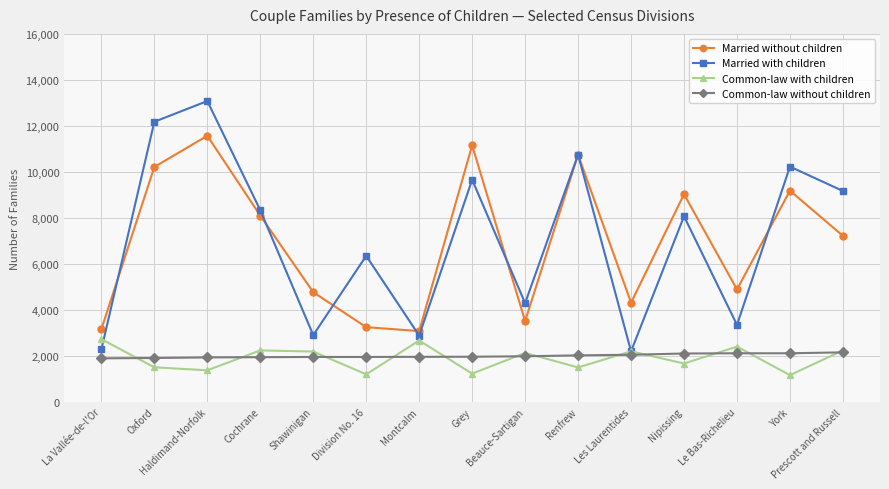

At which category is the sum across all series the highest?

Haldimand-Norfolk